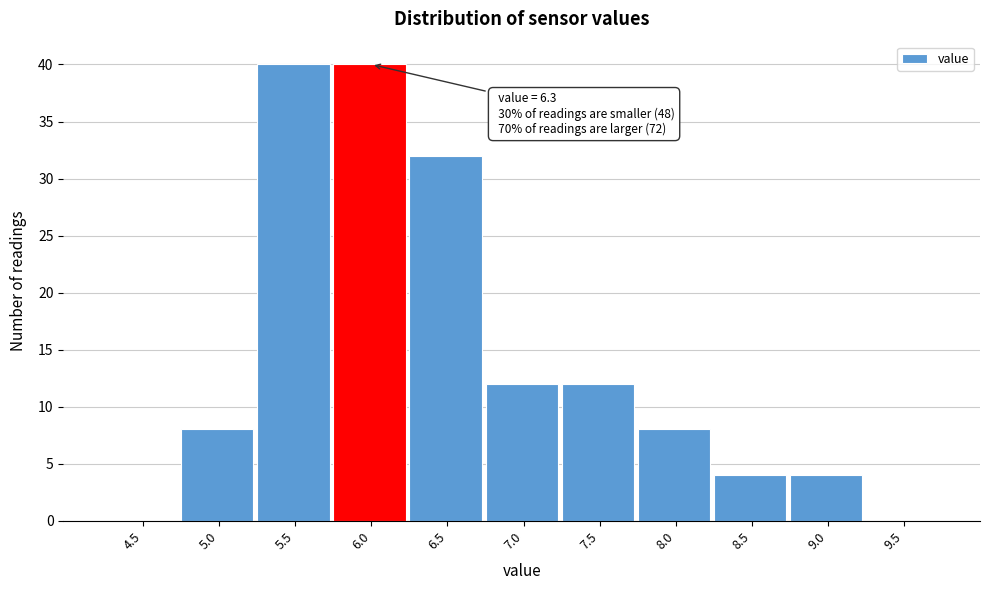

Reading right to left, transcribe all the data shown in this chart.

9.5=0	9.0=4	8.5=4	8.0=8	7.5=12	7.0=12	6.5=32	6.0=40	5.5=40	5.0=8	4.5=0